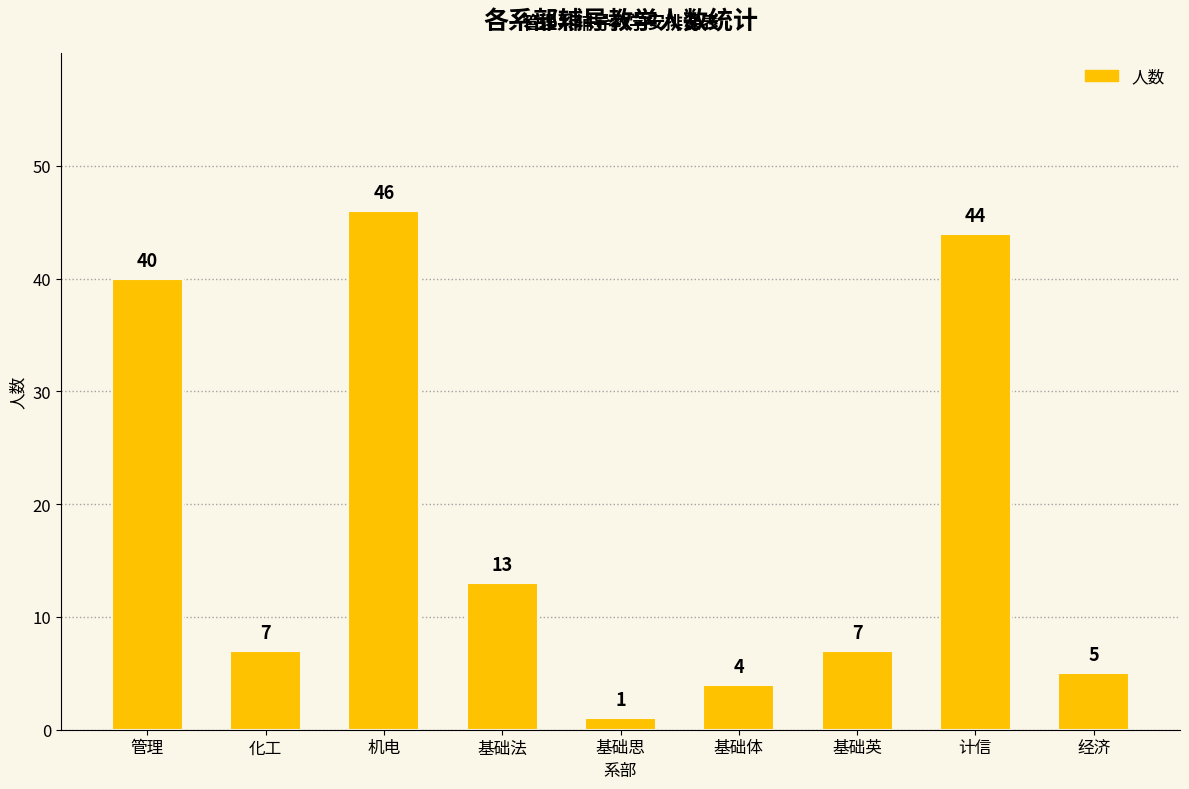

The value at 基础英 is 7. True or false?

True